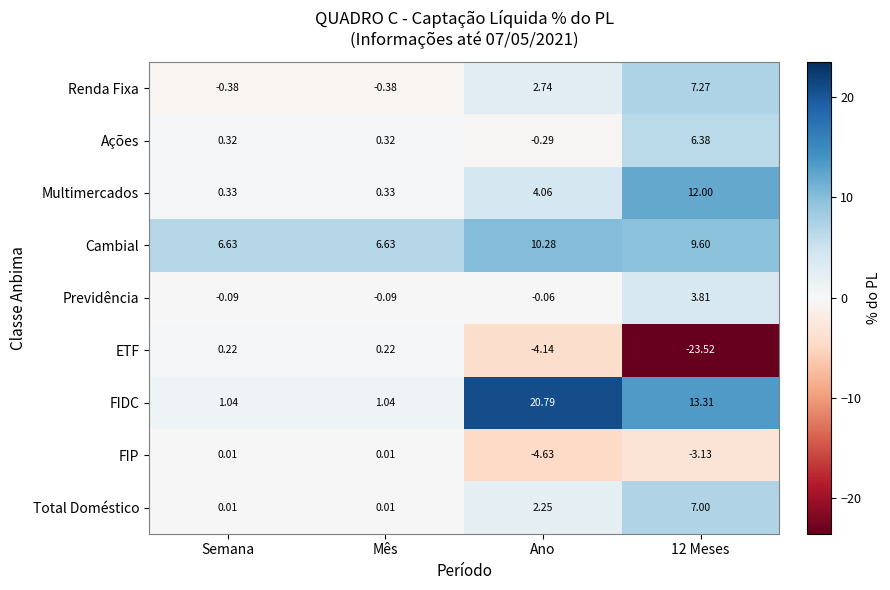

What is the maximum value shown in the chart?

20.8